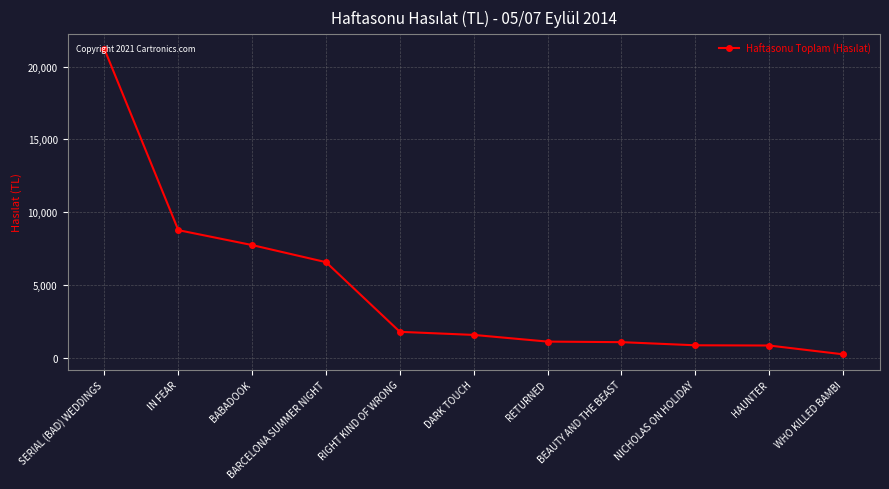

How many lines are shown in the chart?

1